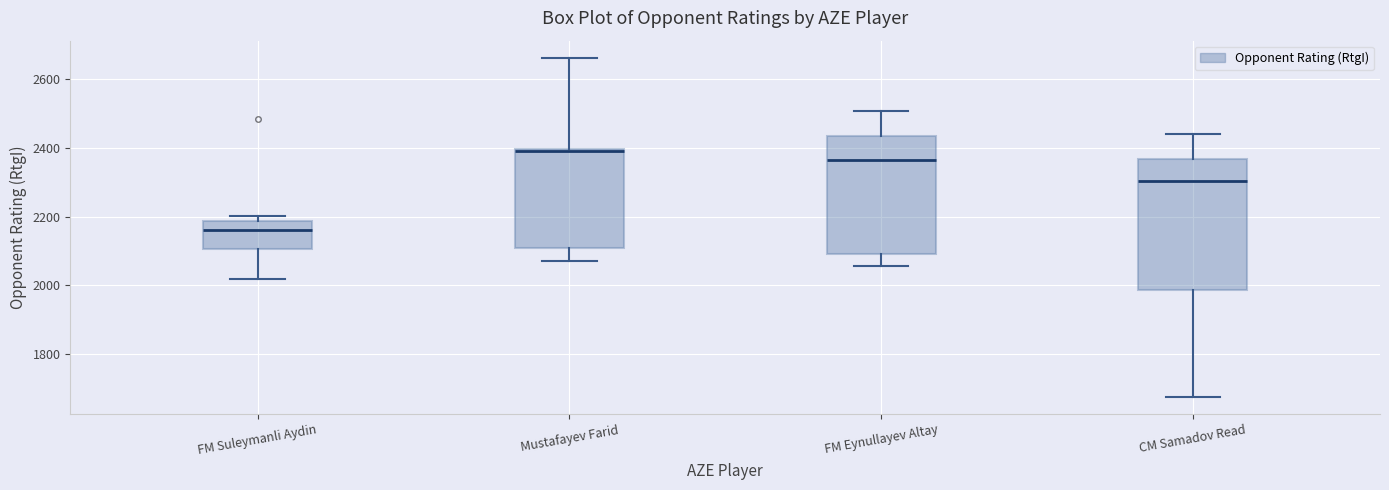

Where is the upper edge of the box for Mustafayev Farid on the y-axis? The values are not printed on the chart, so give them approximately, as read against the axis.

2400